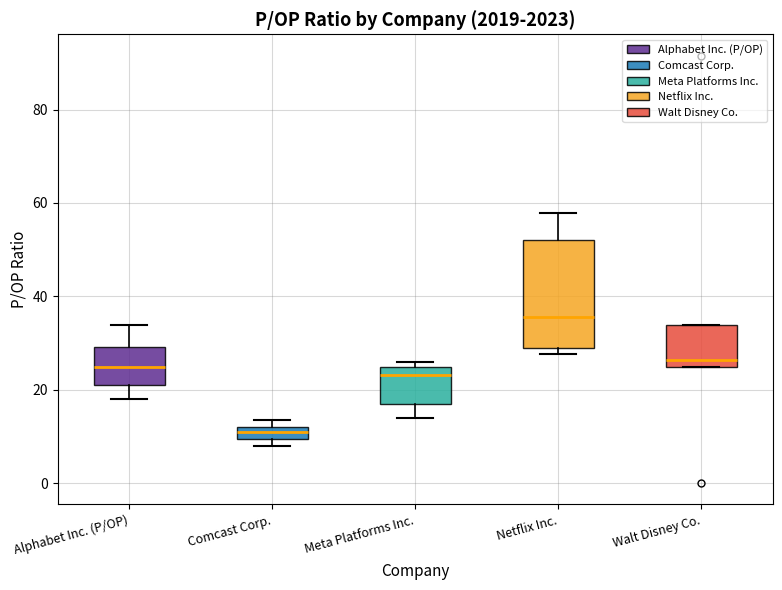

Where is the upper edge of the box for Comcast Corp. on the y-axis? The values are not printed on the chart, so give them approximately, as read against the axis.

12